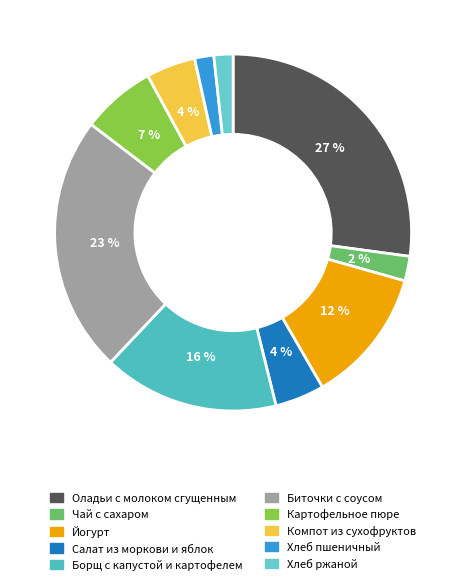

How many slices are in this pie chart?

10